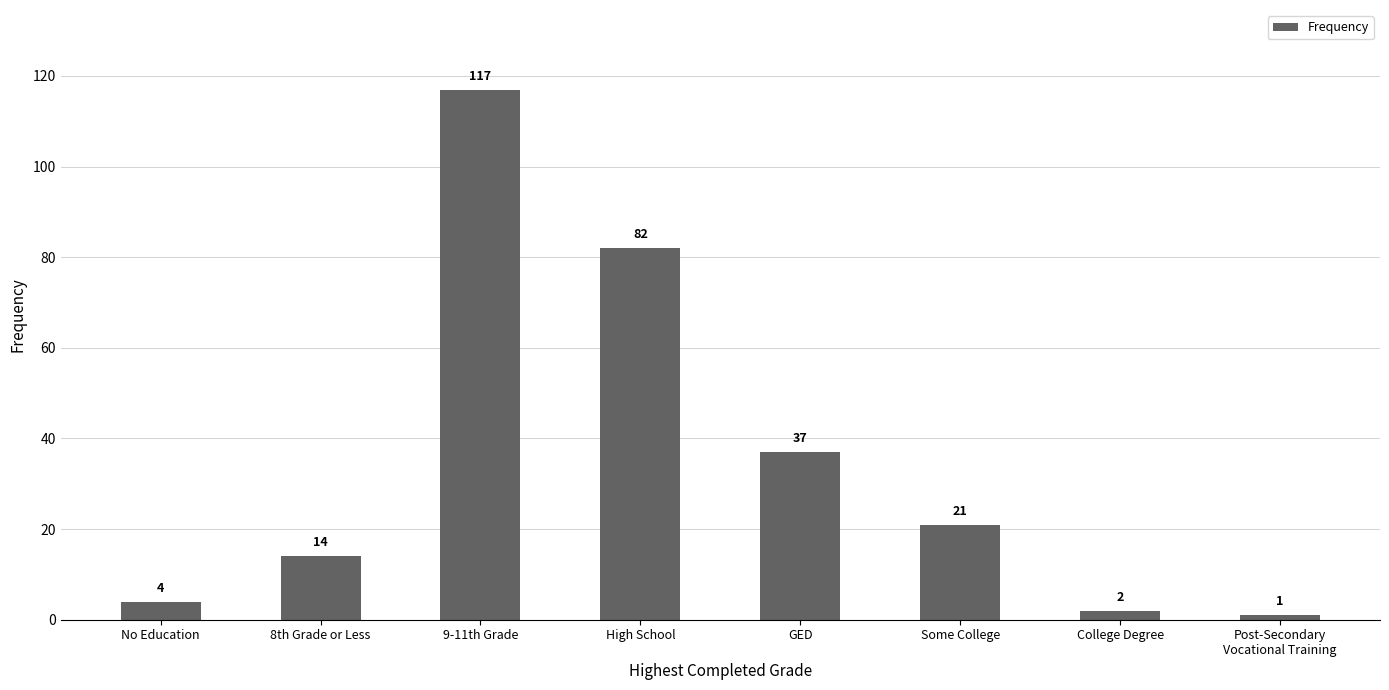

List the labels in order of value, smallest first.

Post-Secondary
Vocational Training, College Degree, No Education, 8th Grade or Less, Some College, GED, High School, 9-11th Grade